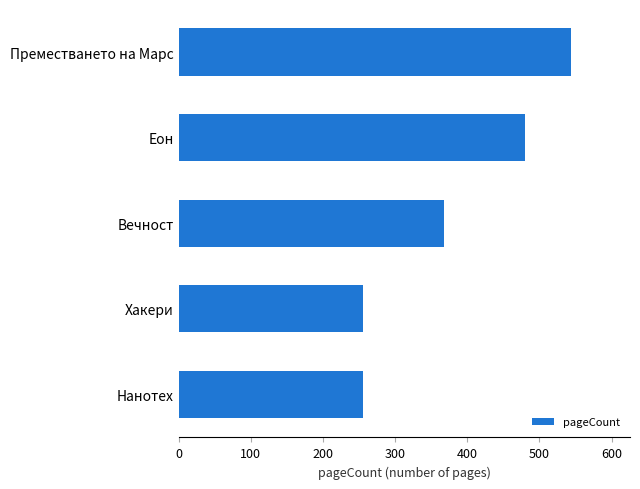

What is the smallest value displayed?

256